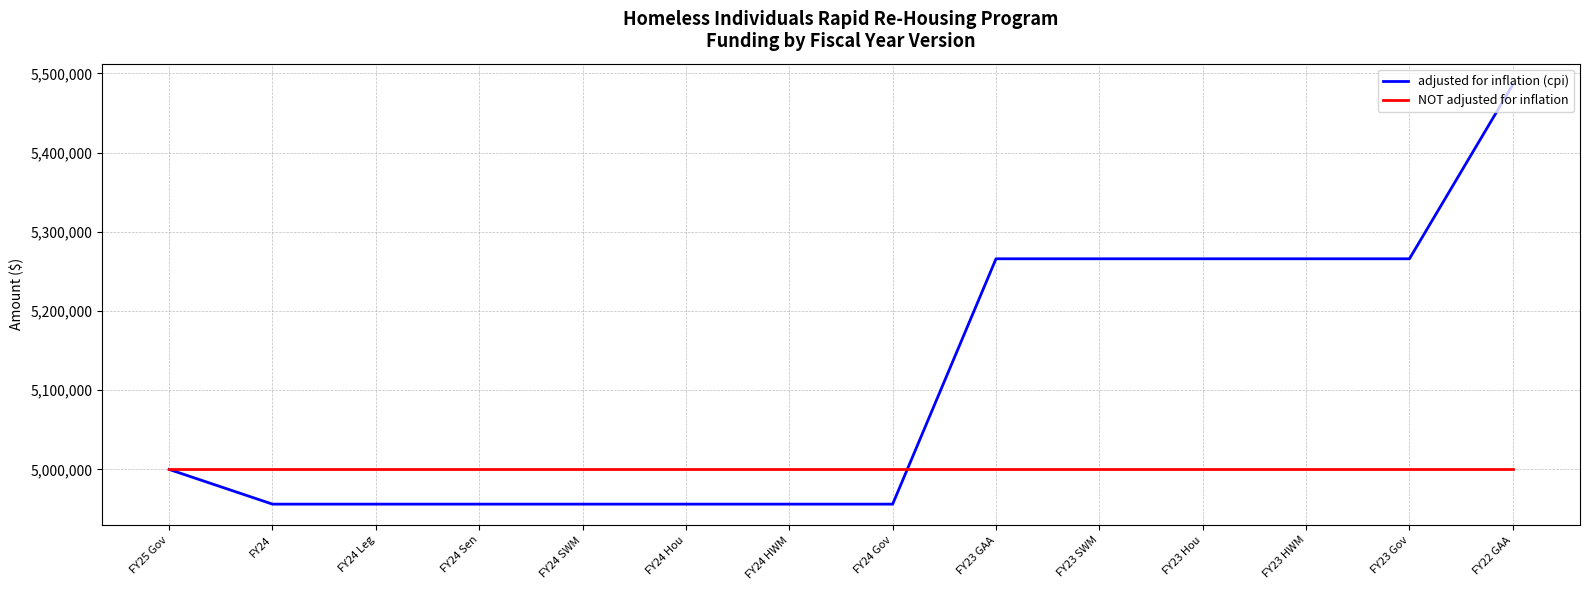

Rank the series at FY24 Hou from lowest to highest value.

adjusted for inflation (cpi), NOT adjusted for inflation